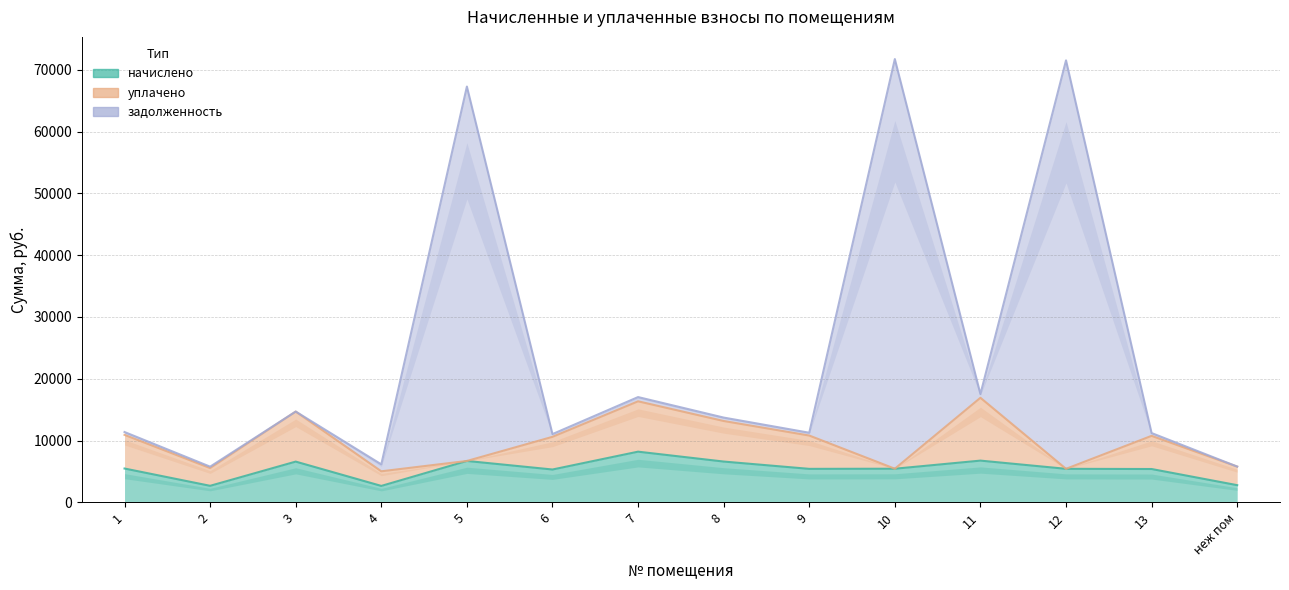

Which series changed the most between 11 and 13?

задолженность